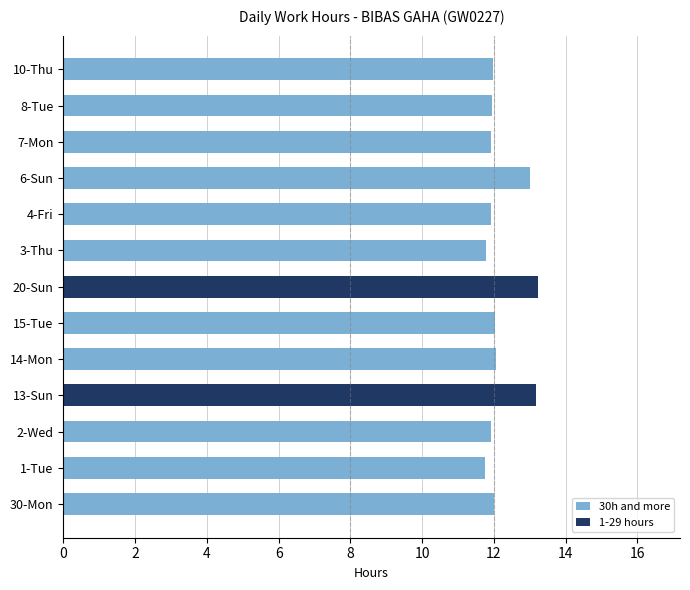

The 30h and more series shows 12.0 at 15-Tue. True or false?

True